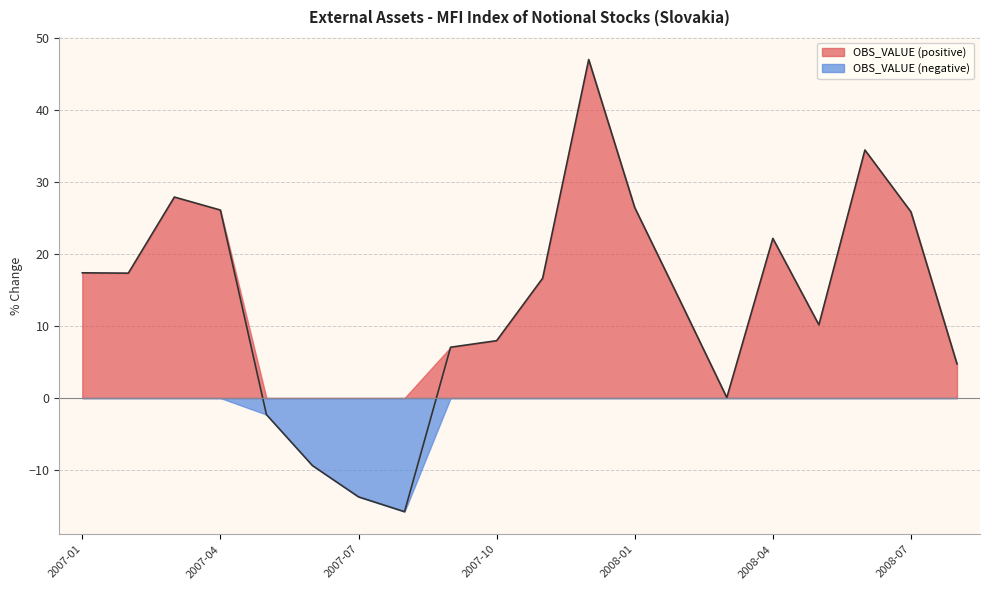

Reading left to right, transcribe all the data shown in this chart.

2007-01=17.4	2007-02=17.3	2007-03=27.9	2007-04=26.1	2007-05=-2.3	2007-06=-9.4	2007-07=-13.7	2007-08=-15.8	2007-09=7.1	2007-10=8.0	2007-11=16.6	2007-12=47.0	2008-01=26.5	2008-02=13.3	2008-03=0.1	2008-04=22.2	2008-05=10.2	2008-06=34.4	2008-07=25.9	2008-08=4.7